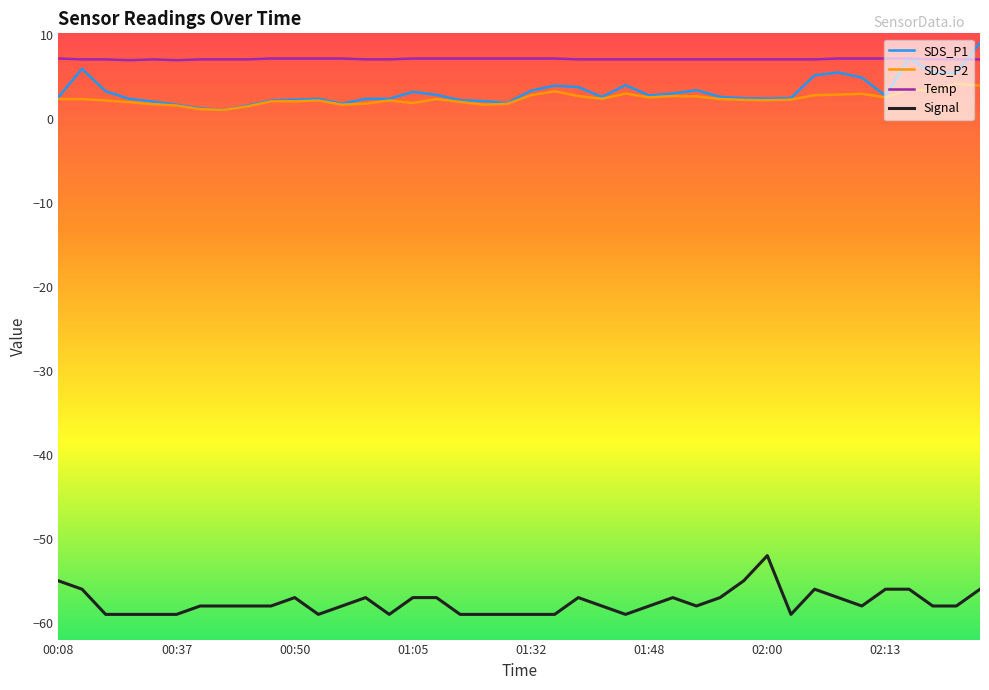

True or false: Temp and Signal intersect in this chart.

False